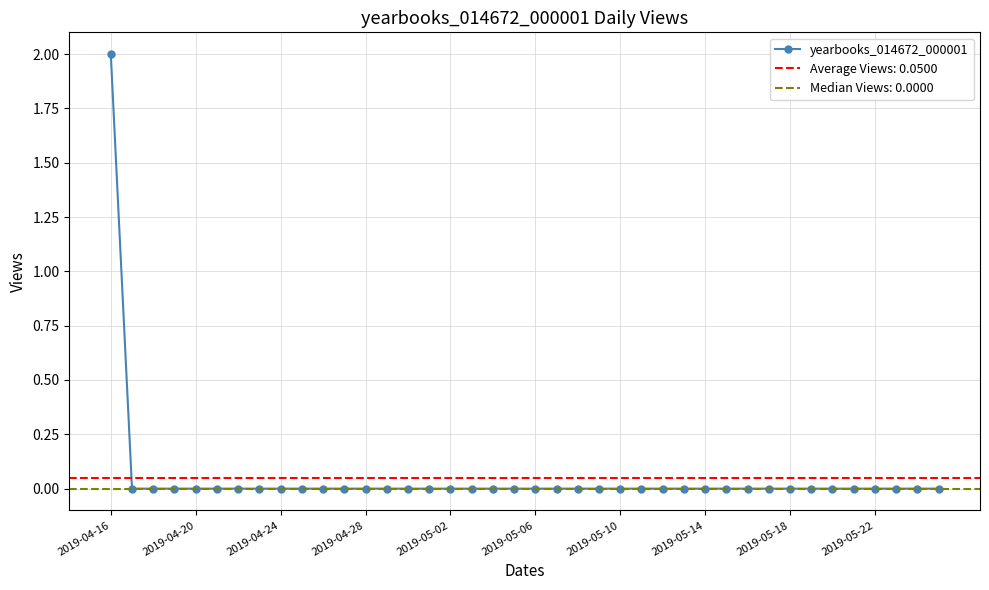

The value at 29 is 0. True or false?

True